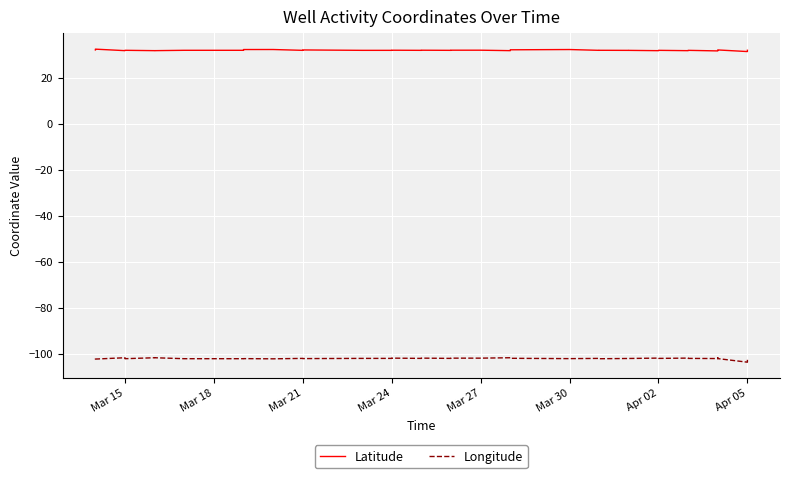

What is the approximate value of Longitude at Apr 05?

-102.1